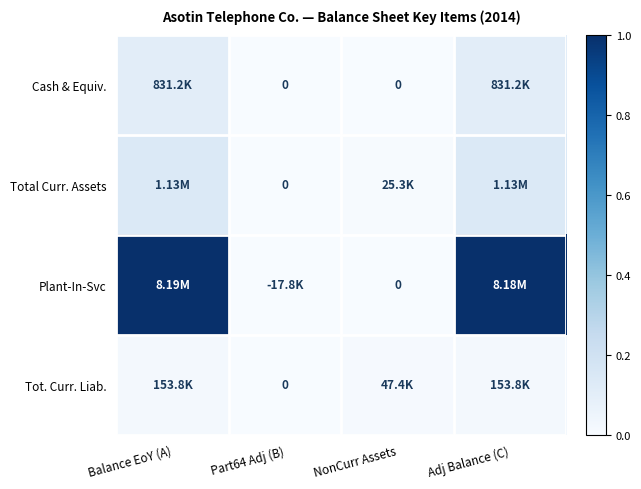

Which series has the largest total across all categories?

Plant-In-Svc